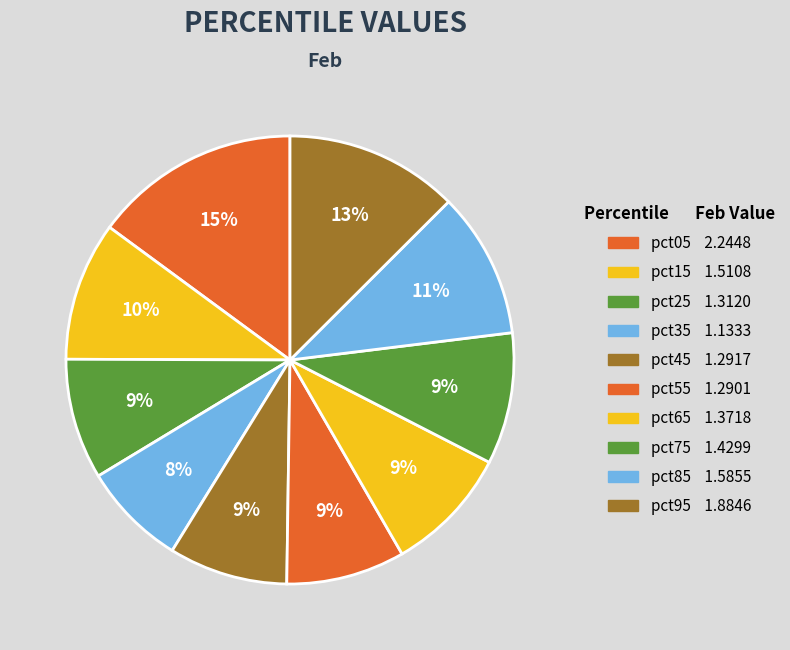

Count the number of slices in the pie.

10